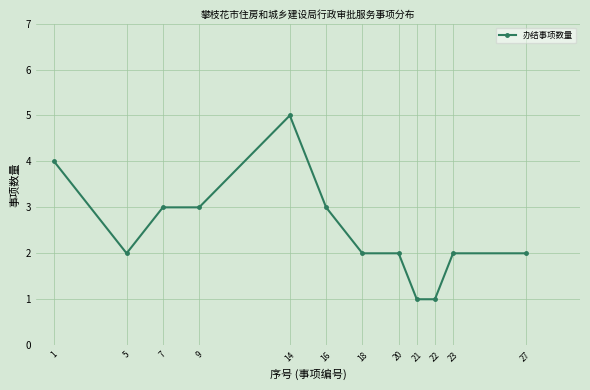

The value at 9 is 3. True or false?

True